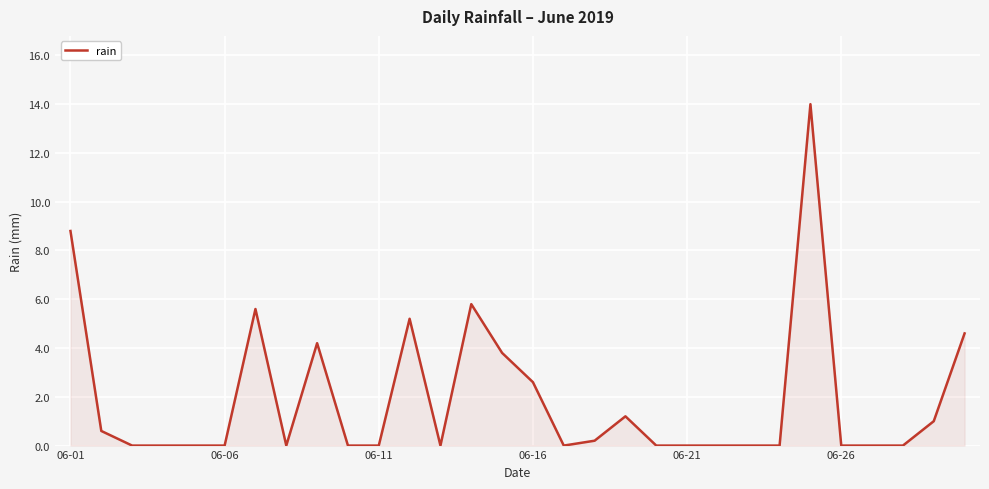

What is the greatest value displayed?

14.0